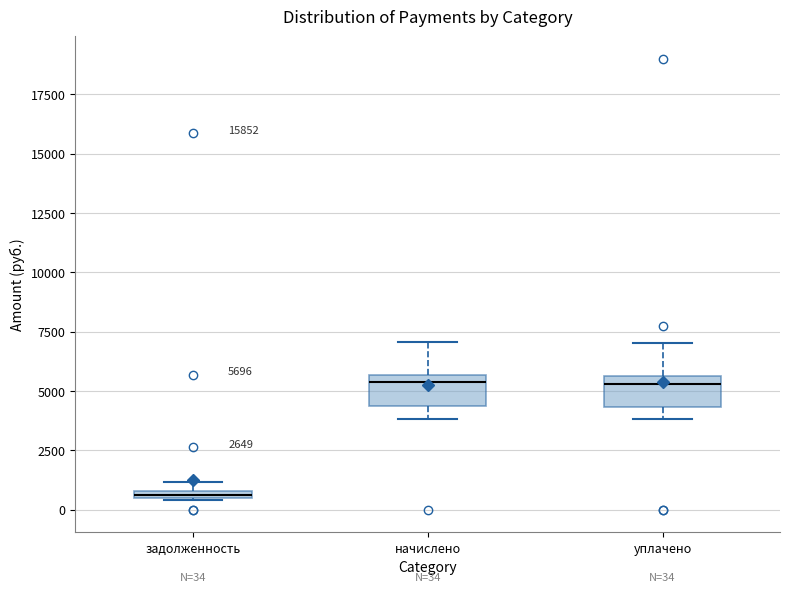

Which box's median line is the lowest?

задолженность